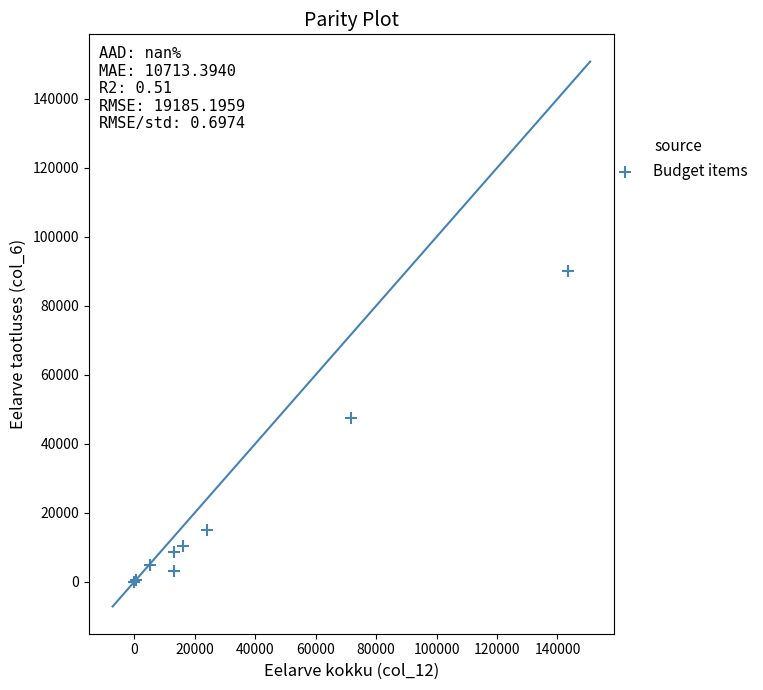

What Y value in the scatter plot is closest to 45039?

47499.0